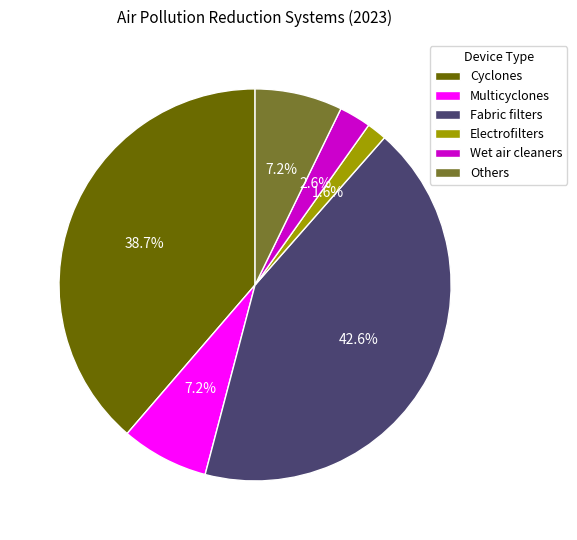

Is it true that Cyclones is 39% of the pie?

True